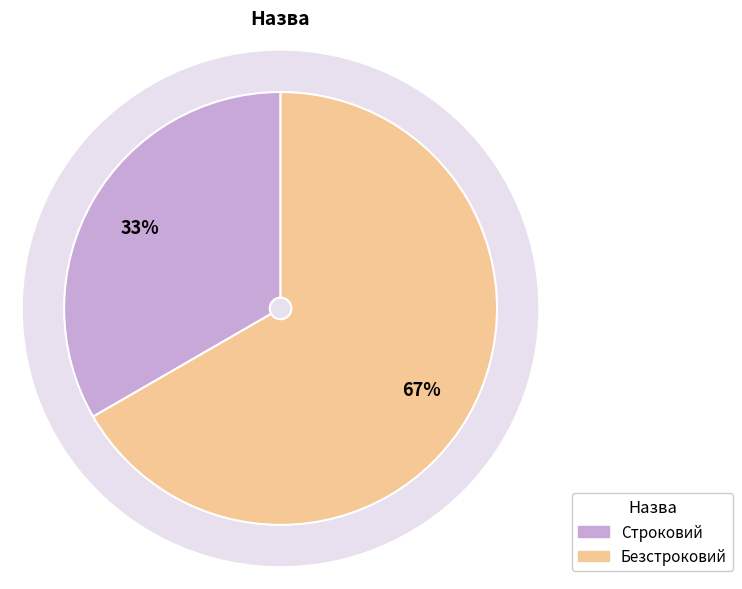

To the nearest percent, what percentage of the pie is Строковий?

33%